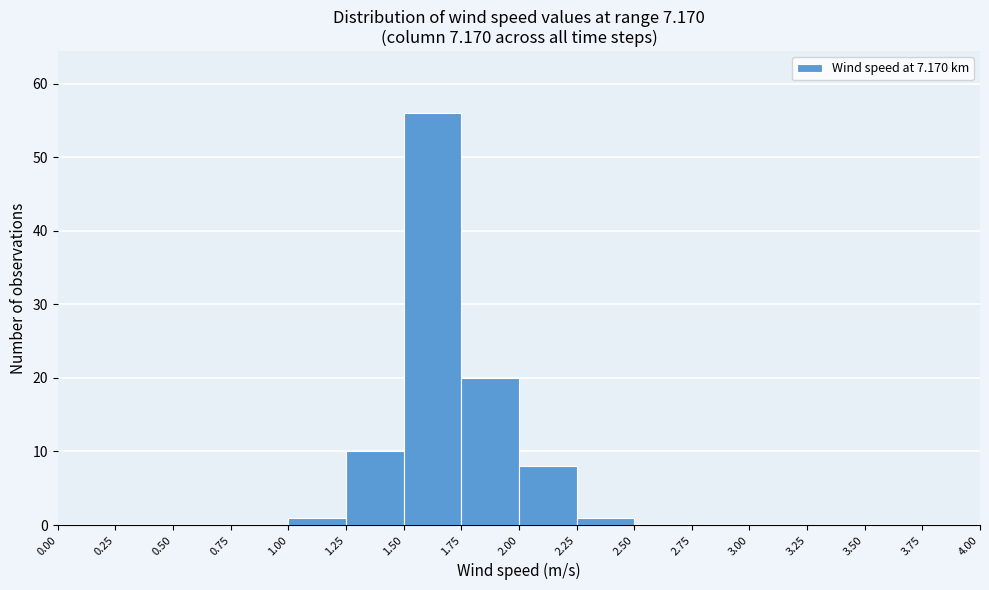

What is the height of the bar covering 1.00 to 1.25 on the x-axis? The values are not printed on the chart, so give them approximately, as read against the axis.

1